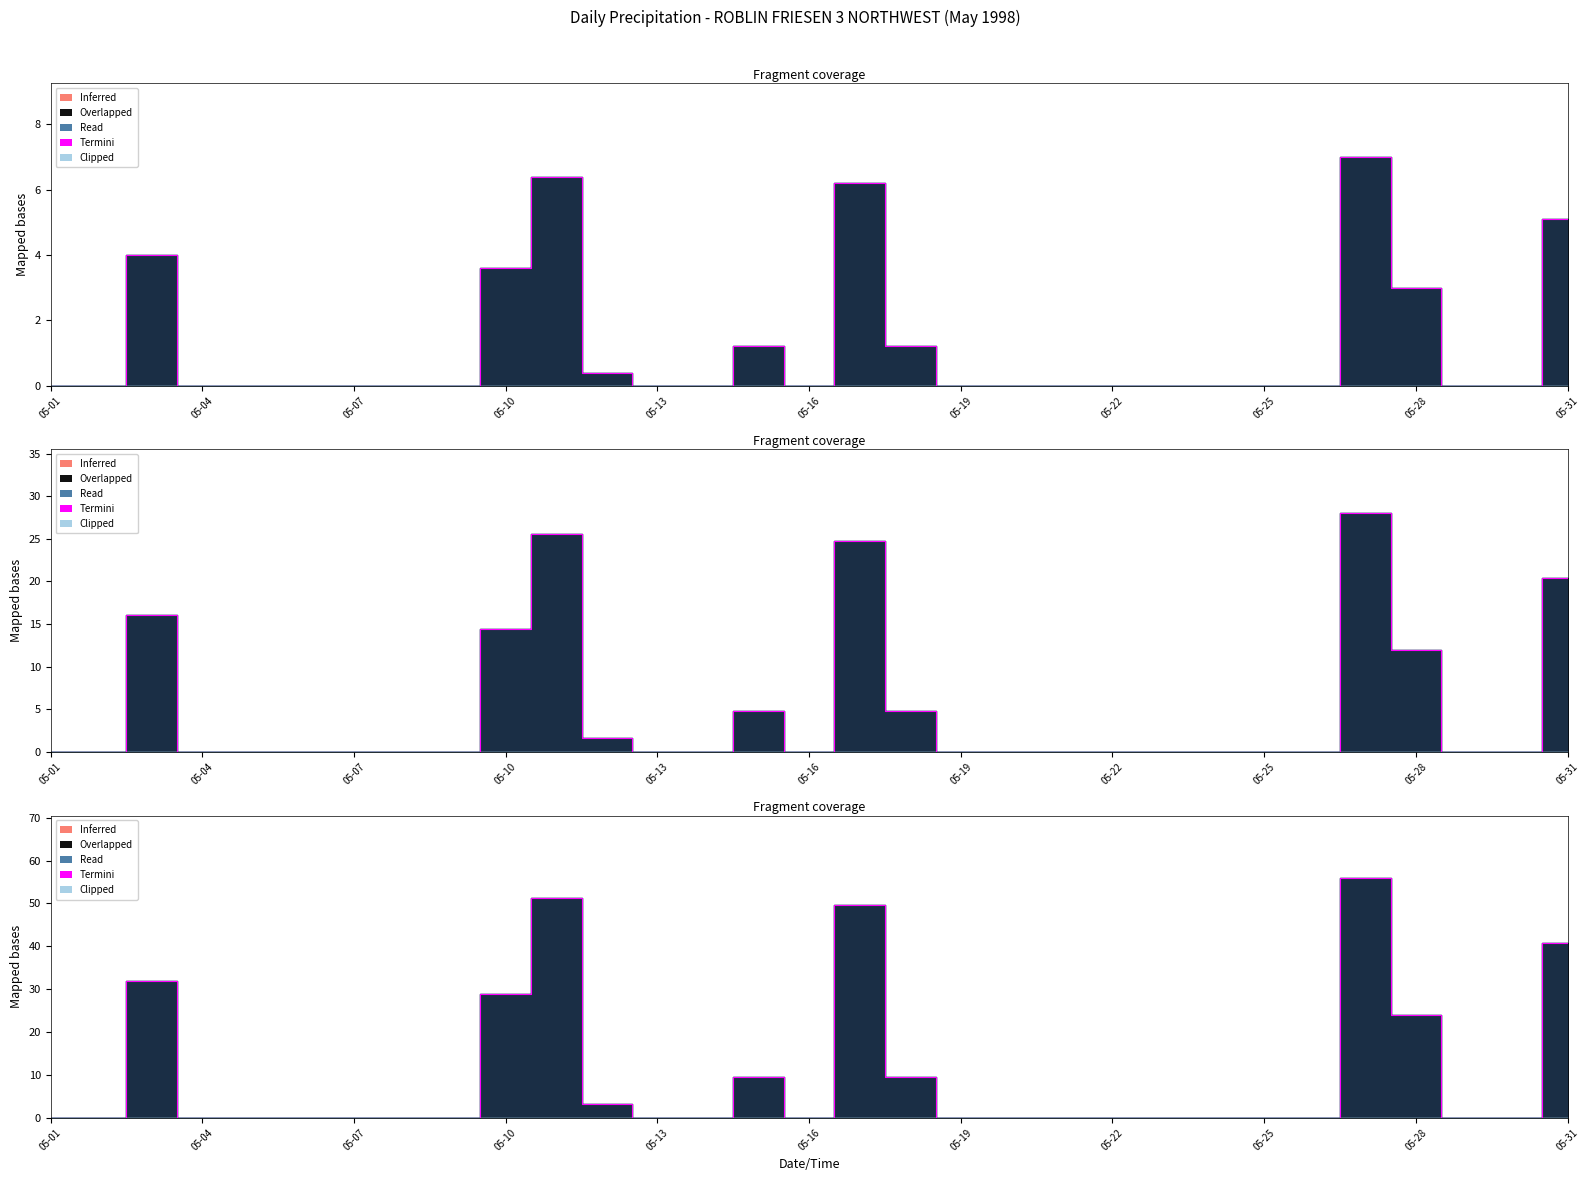

How many interior local peaks (higher than both neighbors) does the data have?

5